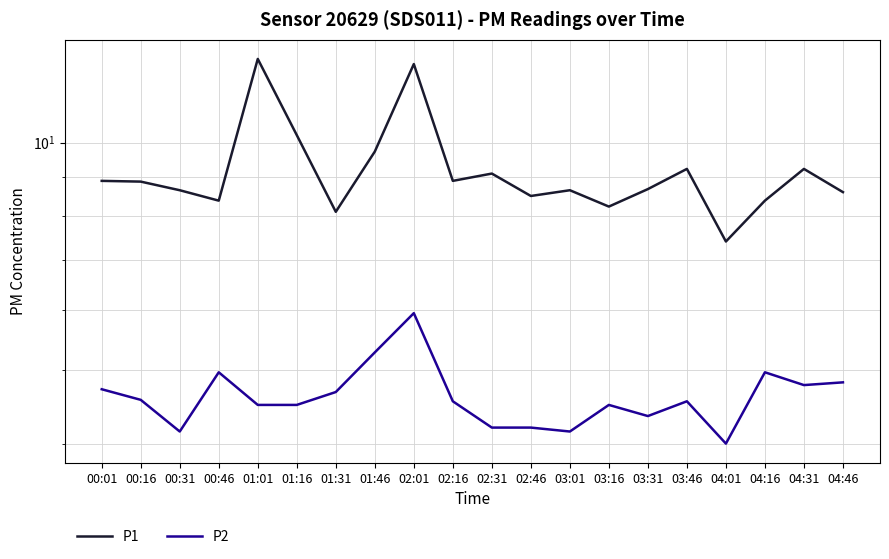

Count the number of categories in the chart.

20